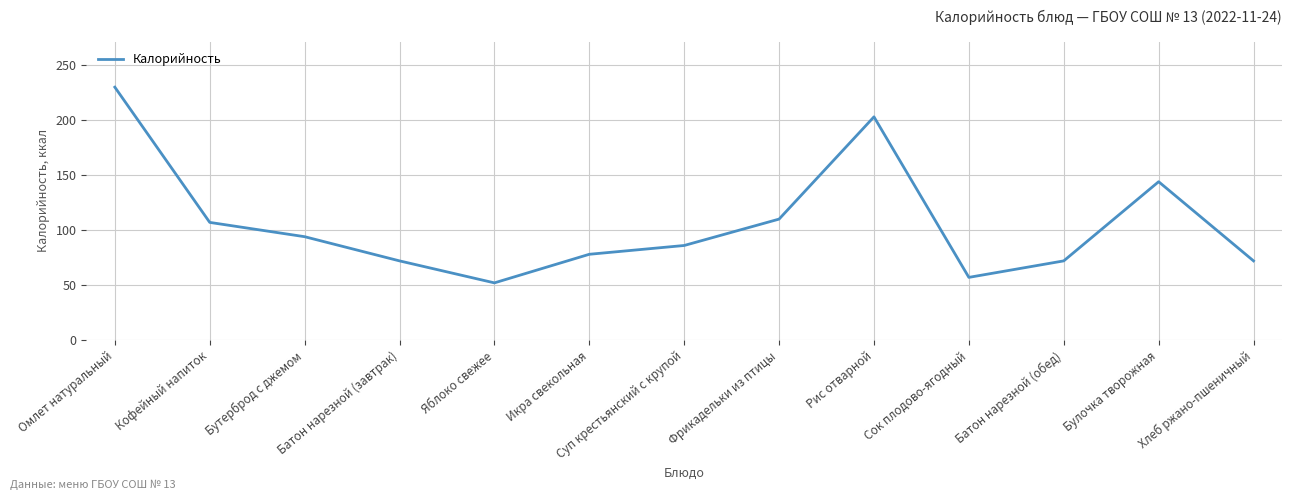

Where is the data nearest to the value 141?

Булочка творожная